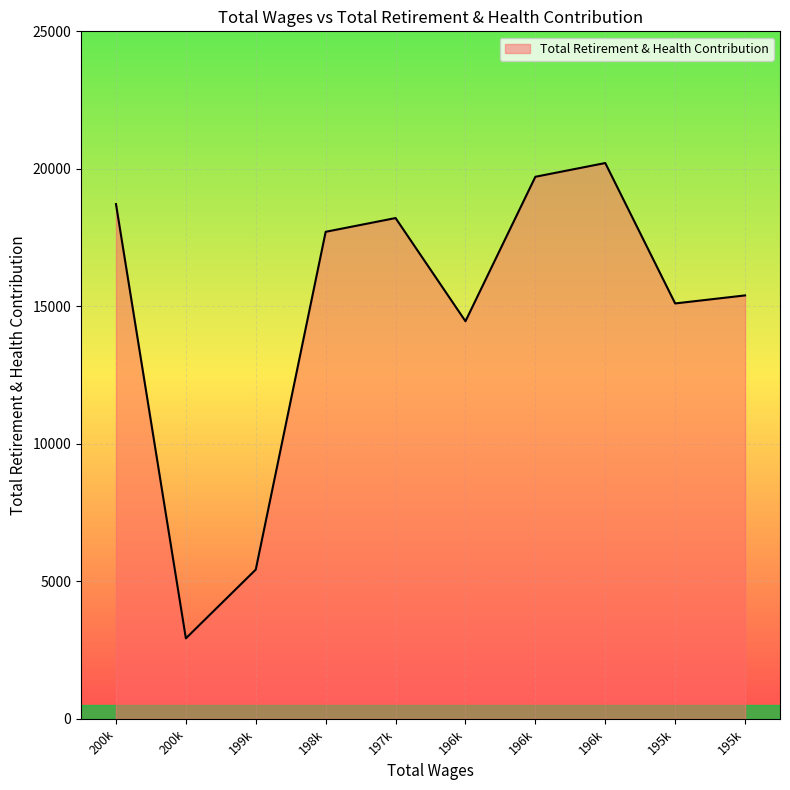

How many lines are shown in the chart?

1